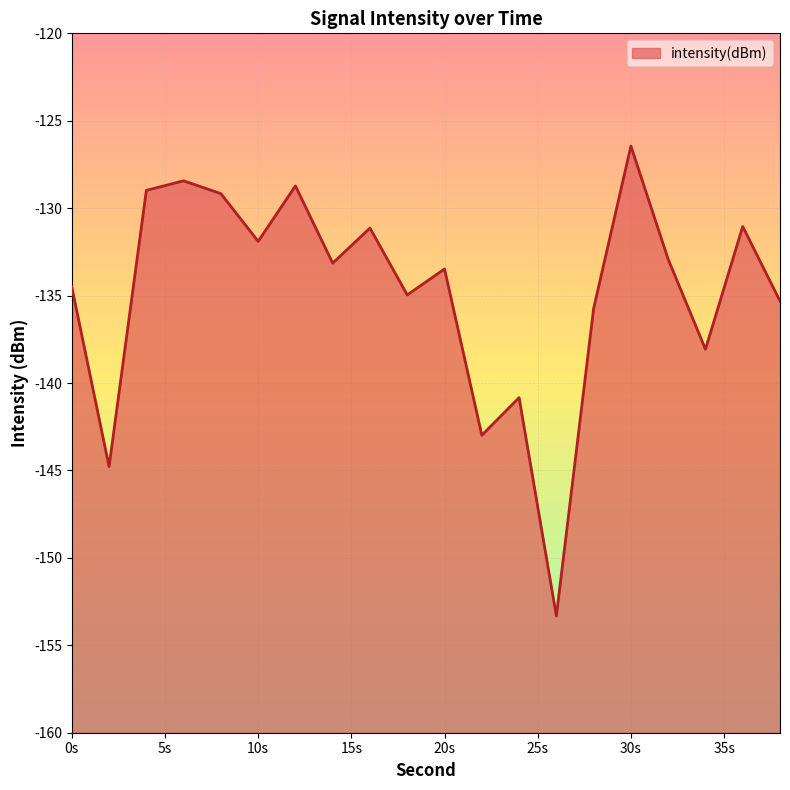

Where does the data first go above -133?

4